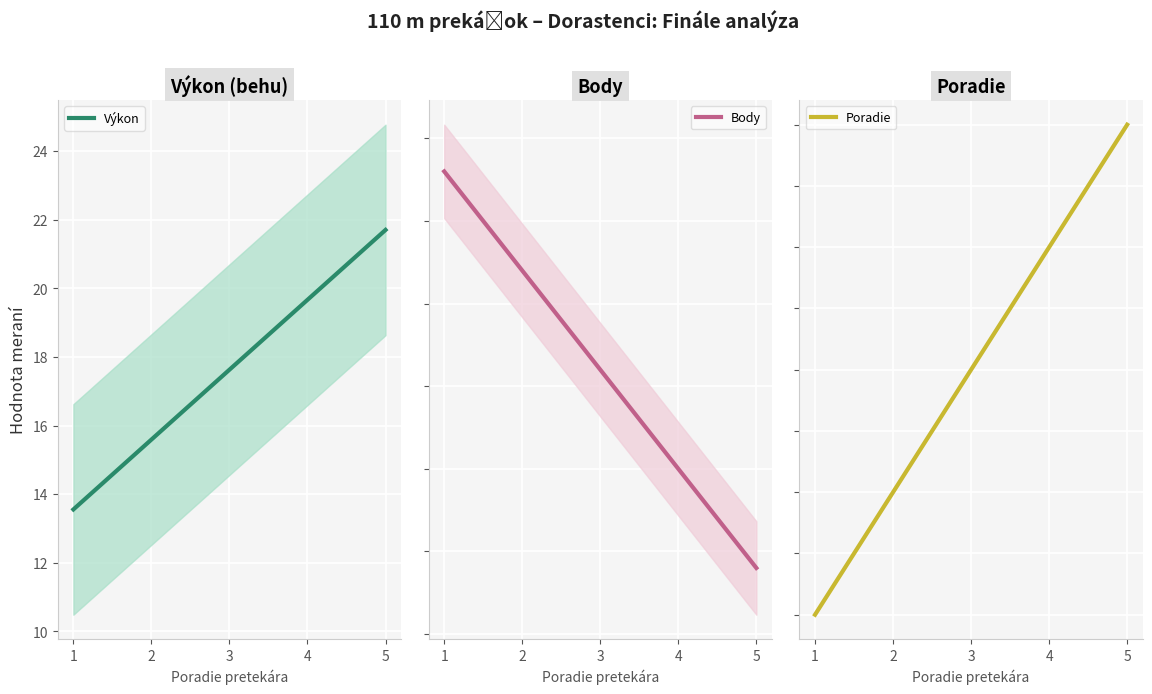

True or false: Výkon and Poradie cross at least once.

False